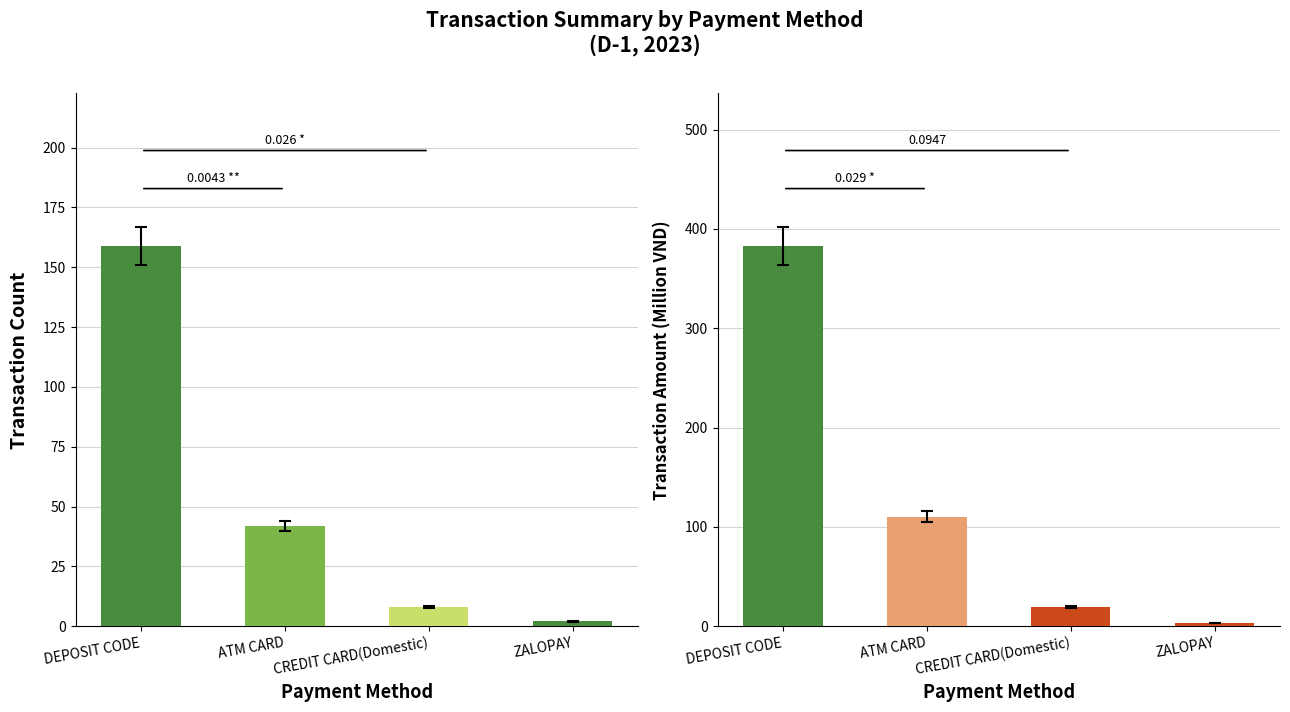

What is the approximate value of Amount (M VND) at CREDIT CARD(Domestic)?

19.7